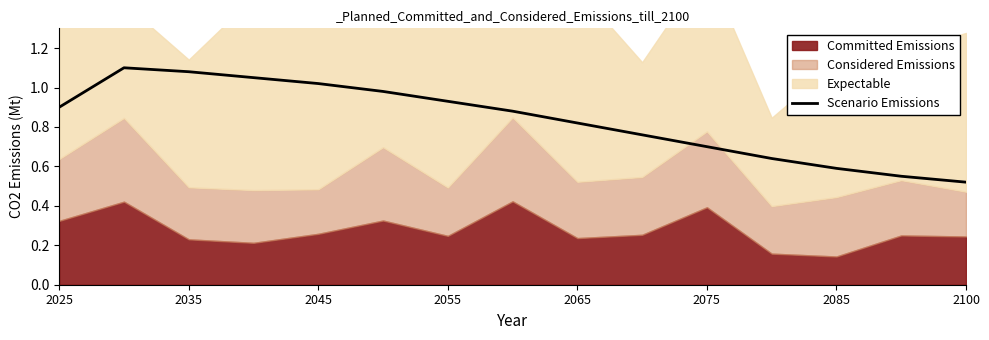

The Scenario Emissions series shows 1.0 at 2085. True or false?

False